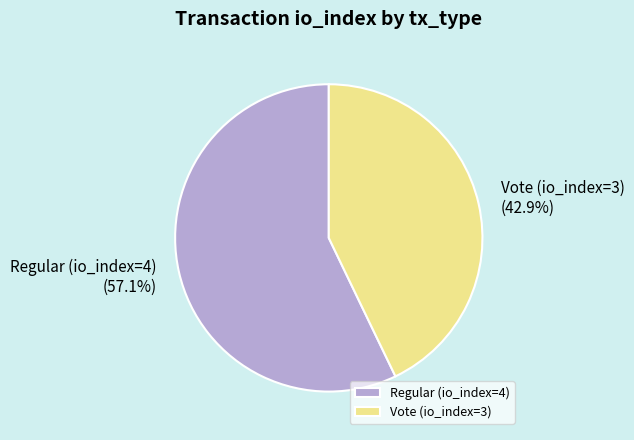

How many segments does this pie chart have?

2